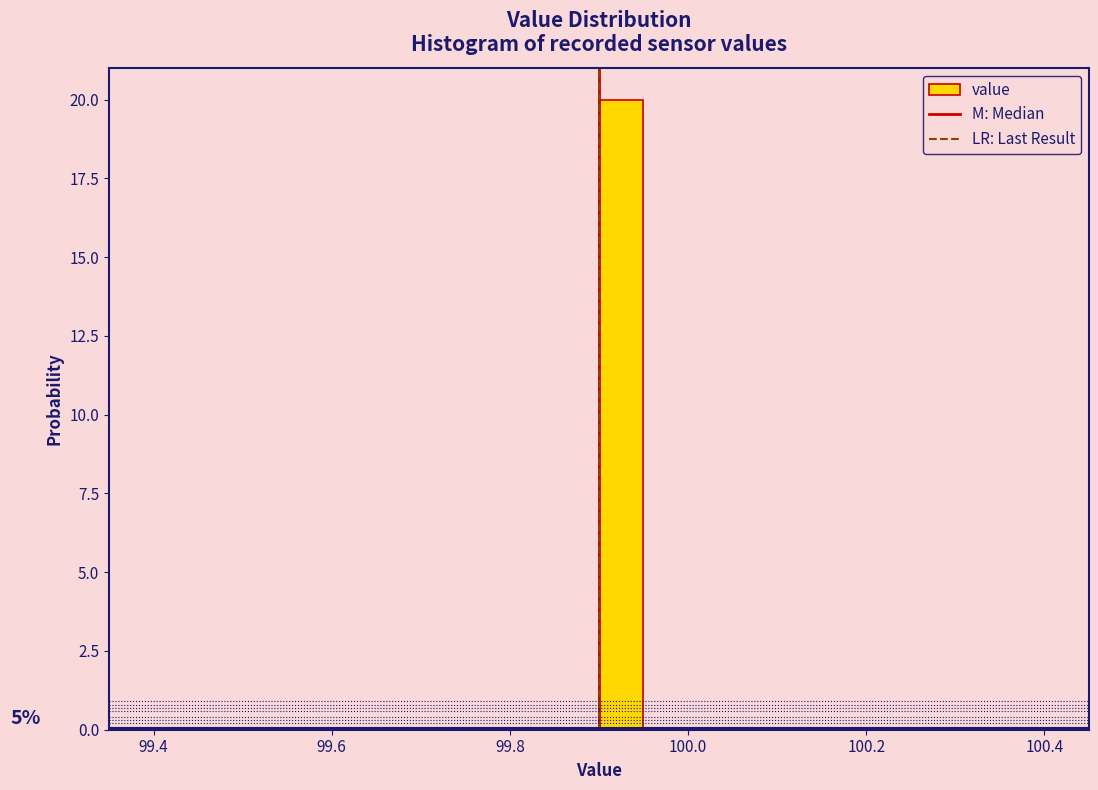

Read against the x-axis, roughly where is the centre of the tallest bar?

99.92